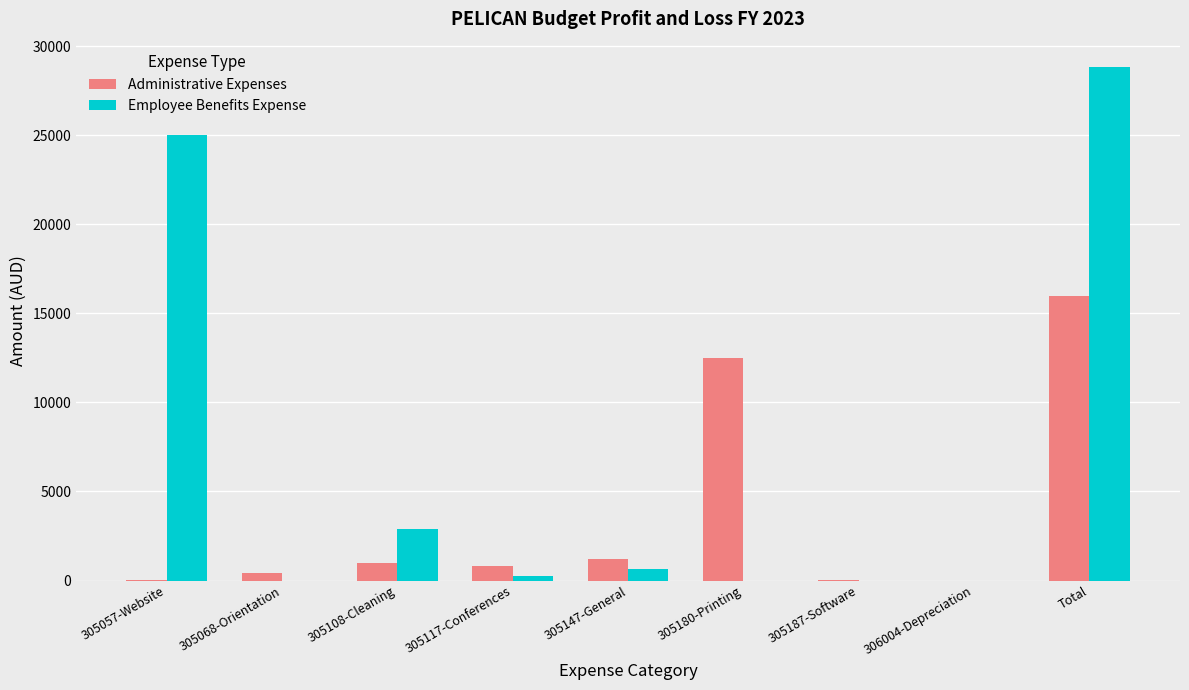

At which label is Employee Benefits Expense closest to 14402?

305057-Website